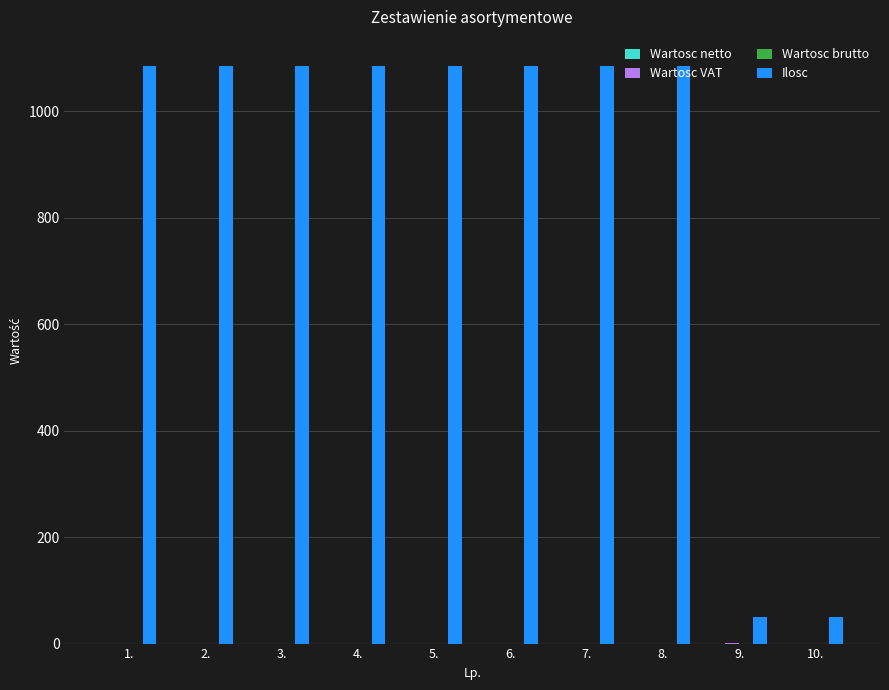

What is the average value of the Ilosc series?

878.0